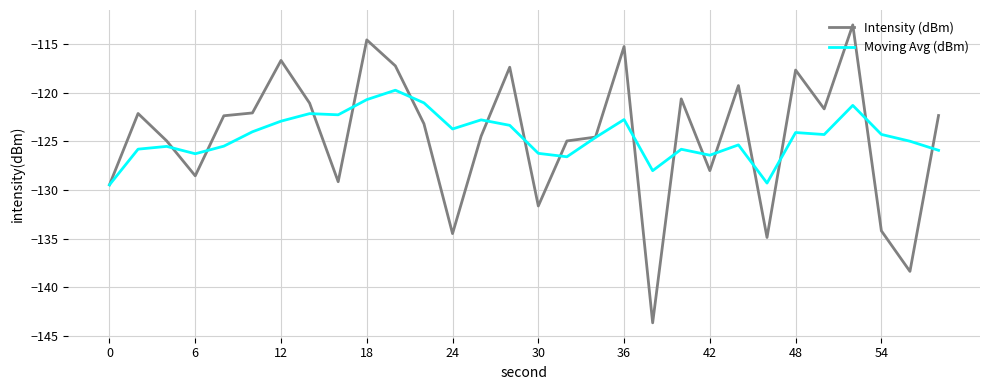

What is the greatest value displayed?

-113.0